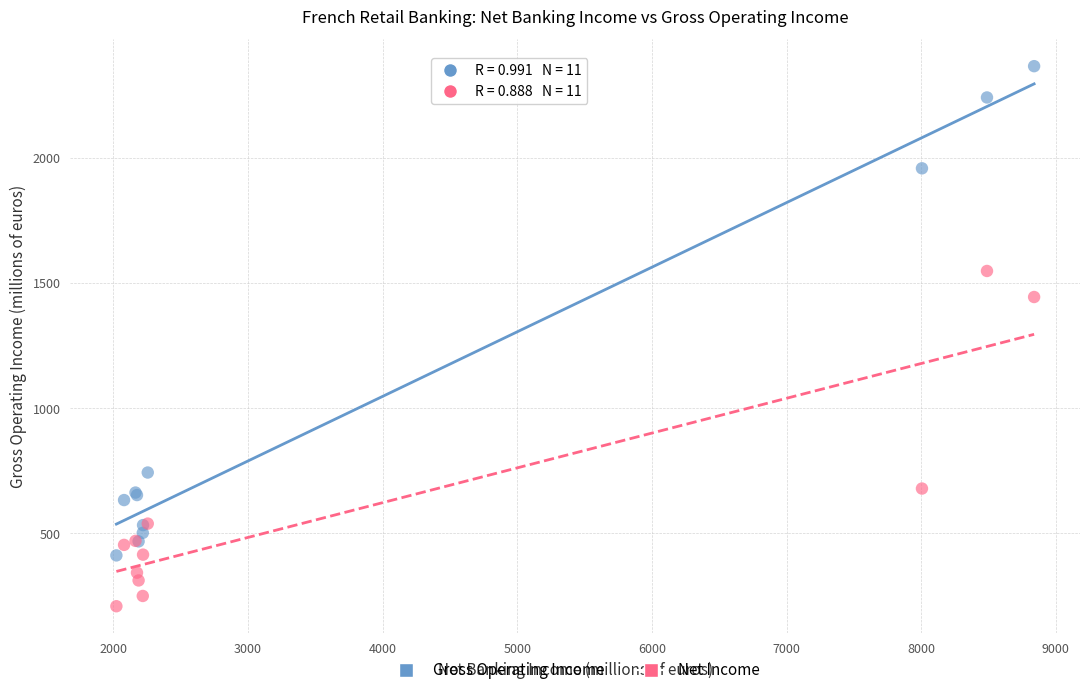

Which series has the largest Y range (max minus min)?

Gross Operating Income